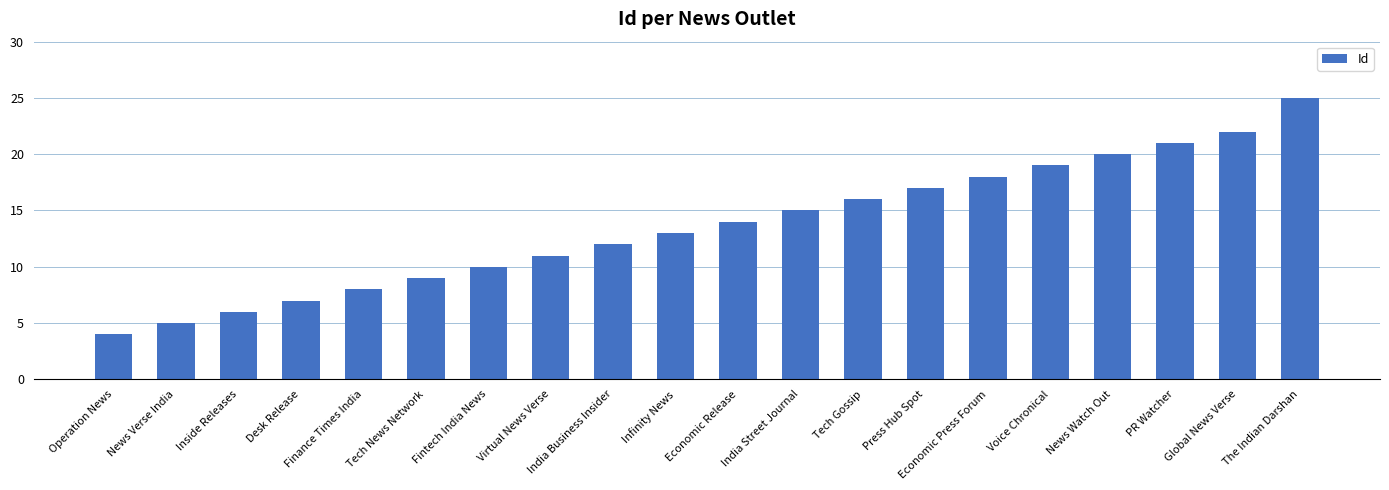

Reading left to right, transcribe all the data shown in this chart.

4	5	6	7	8	9	10	11	12	13	14	15	16	17	18	19	20	21	22	25